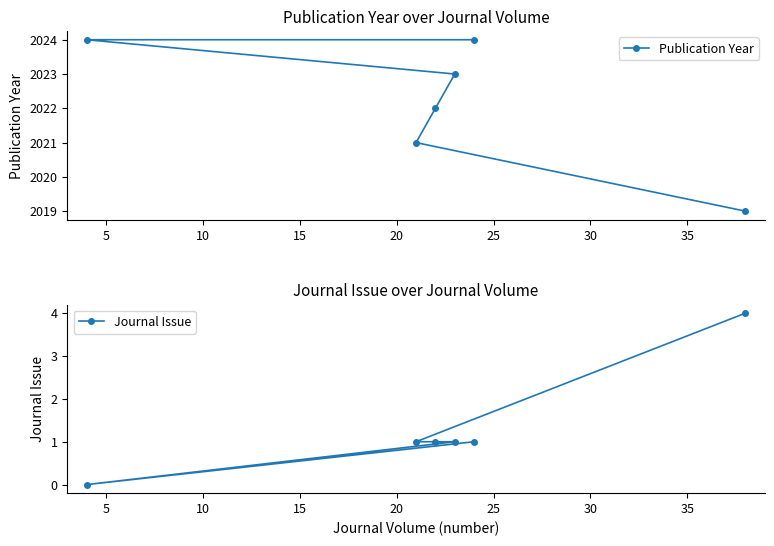

Which series changed the most between 5 and 10?

Publication Year